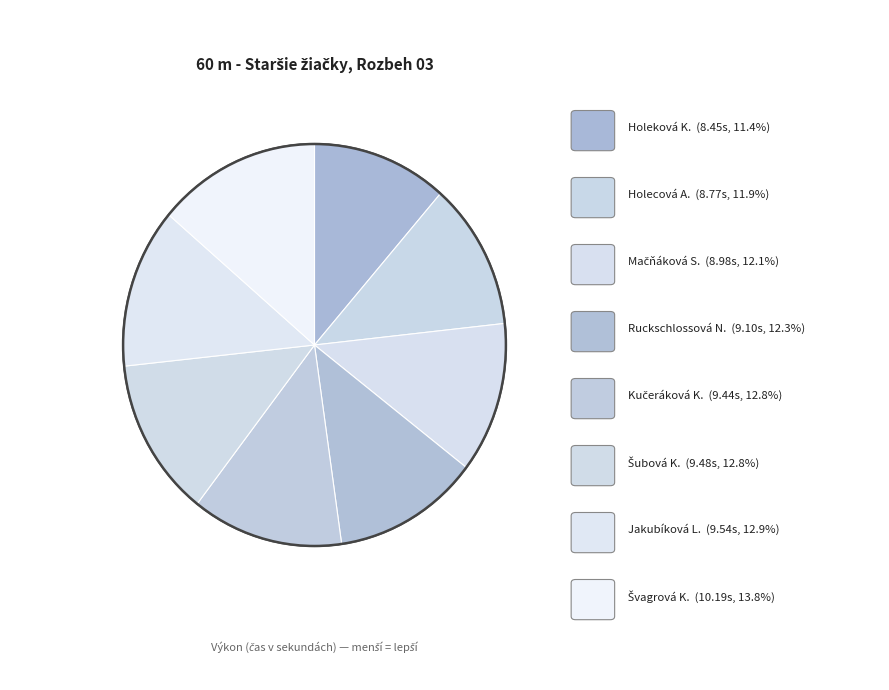

Combined, what portion of the pie is Holeková Karolína and Mačňáková Sára?

23.6%